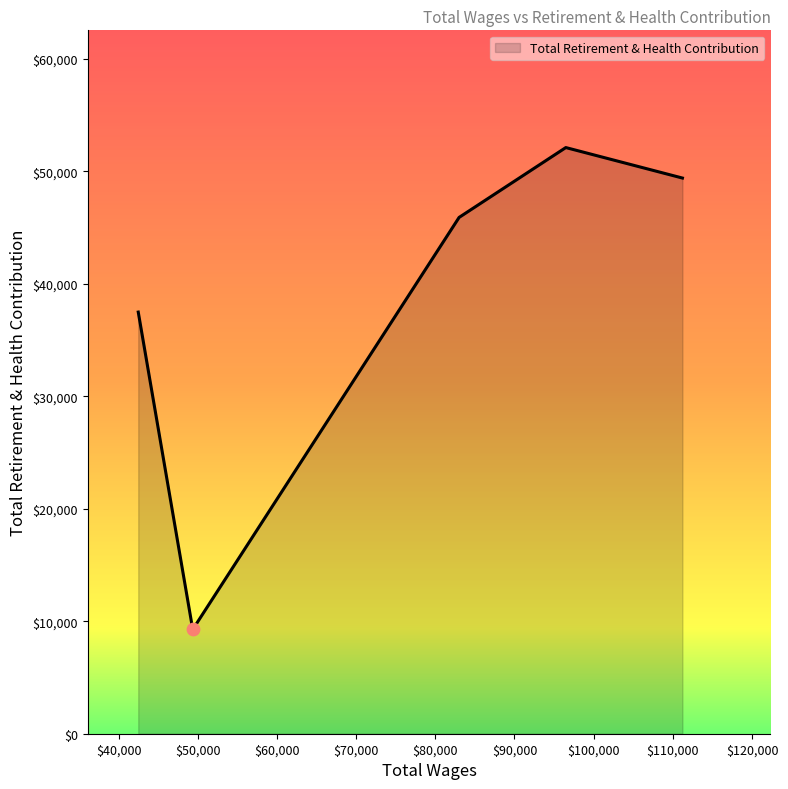

True or false: the data has more than 2 interior local peaks.

False